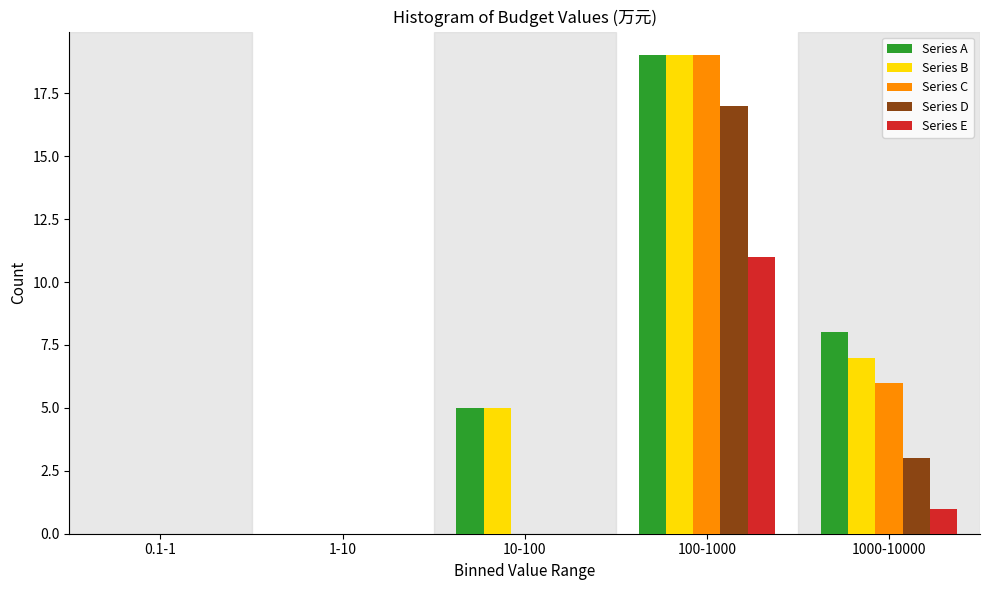

Reading right to left, list all the values displayed in this chart.

Series A: 1000-10000=8	100-1000=19	10-100=5	1-10=0	0.1-1=0
Series B: 1000-10000=7	100-1000=19	10-100=5	1-10=0	0.1-1=0
Series C: 1000-10000=6	100-1000=19	10-100=0	1-10=0	0.1-1=0
Series D: 1000-10000=3	100-1000=17	10-100=0	1-10=0	0.1-1=0
Series E: 1000-10000=1	100-1000=11	10-100=0	1-10=0	0.1-1=0